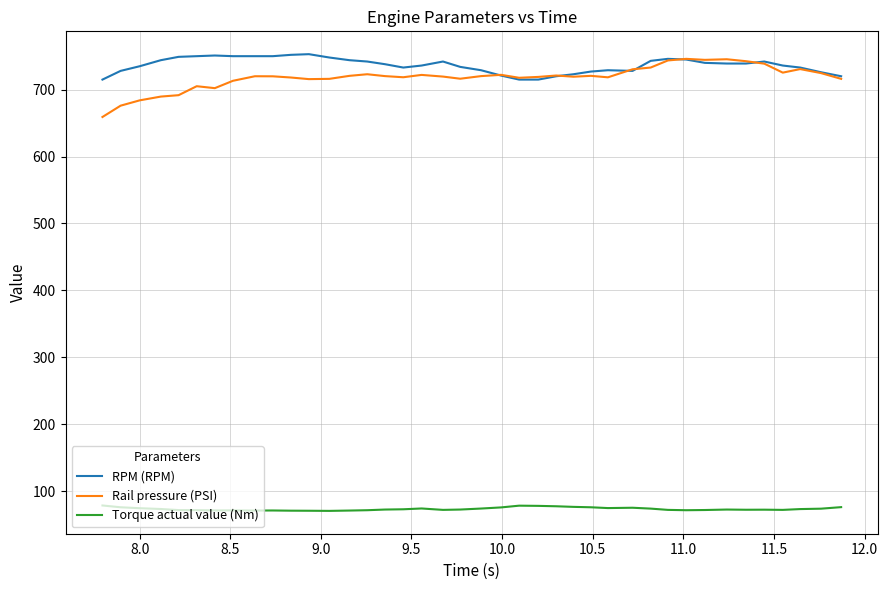

True or false: Torque actual value (Nm) and Rail pressure (PSI) intersect in this chart.

False